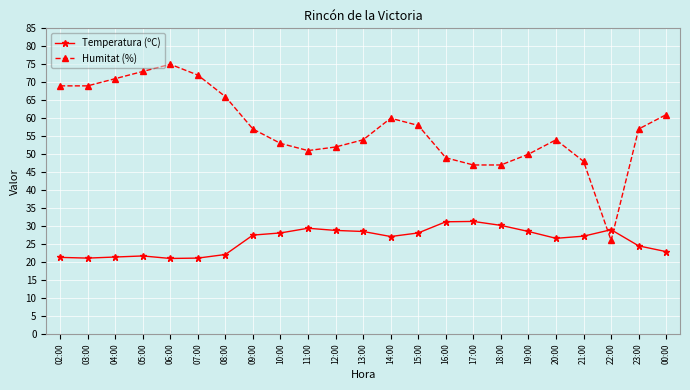

Which series ends up on top after the final intersection of Humitat (%) and Temperatura (ºC)?

Humitat (%)